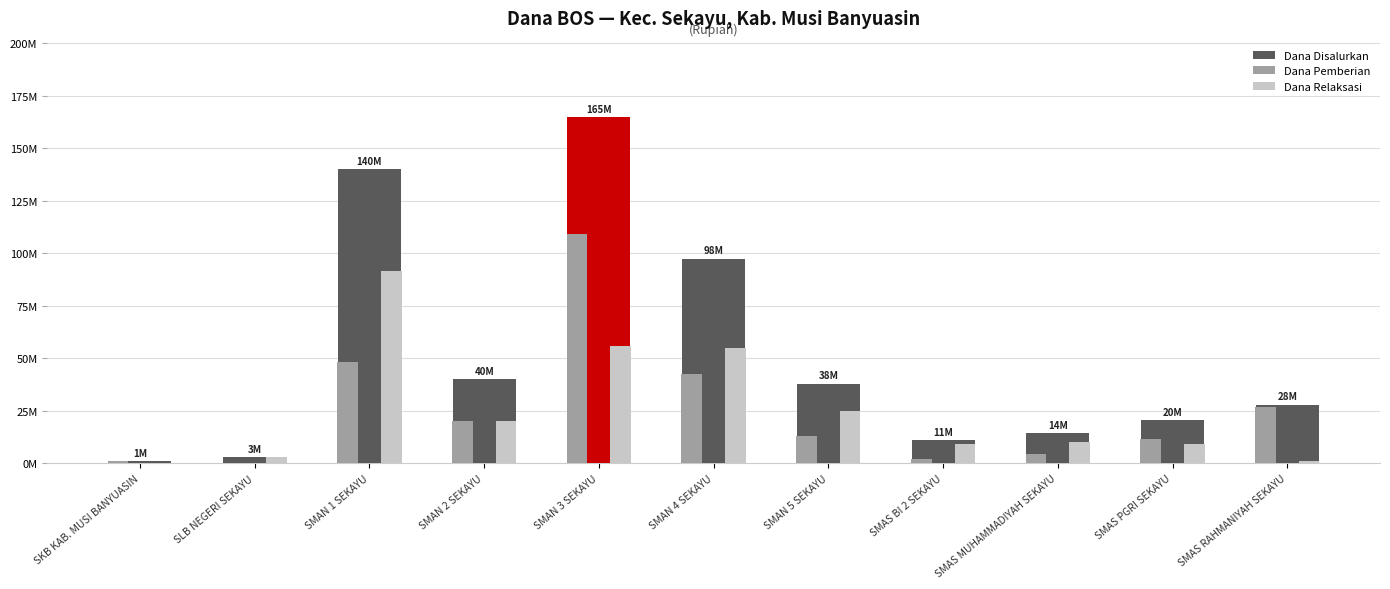

Read the Dana Disalurkan value at SMAN 3 SEKAYU.

165000000